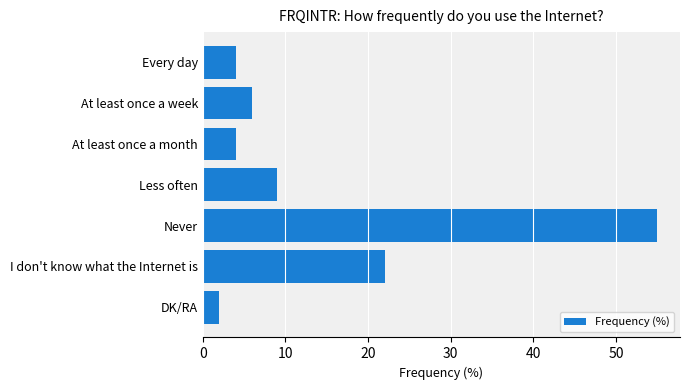

What is the ratio of the value at At least once a week to the value at I don't know what the Internet is?

0.3